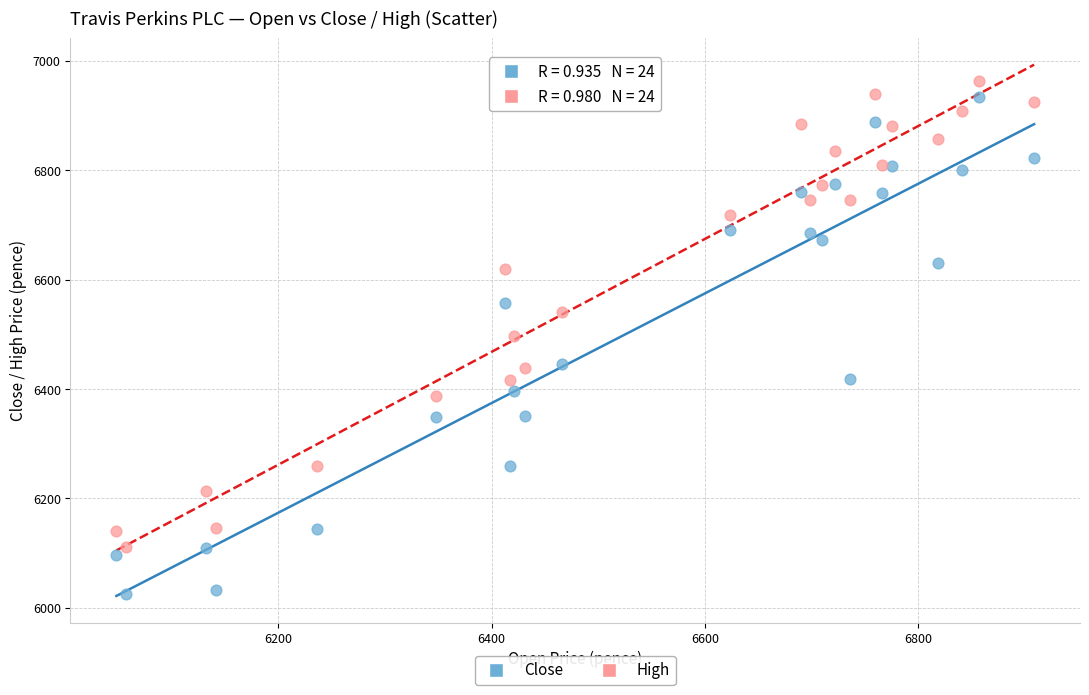

Which series contains the highest Y value?

High